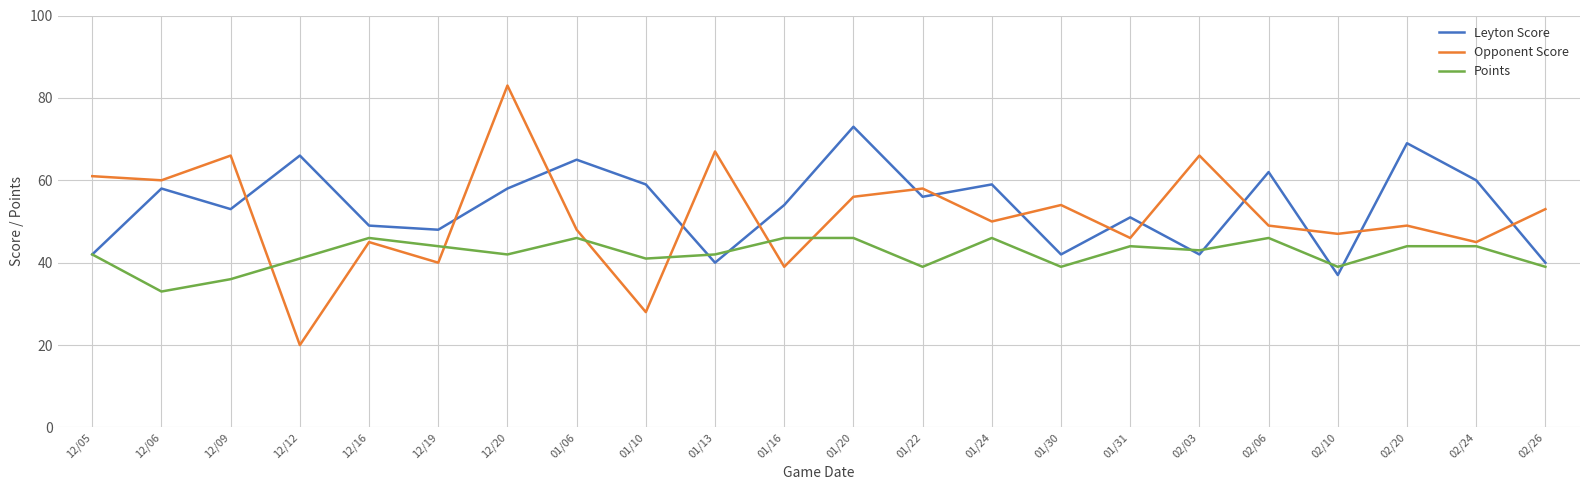

What is the sum of the Points values at 02/10 and 12/06?

72